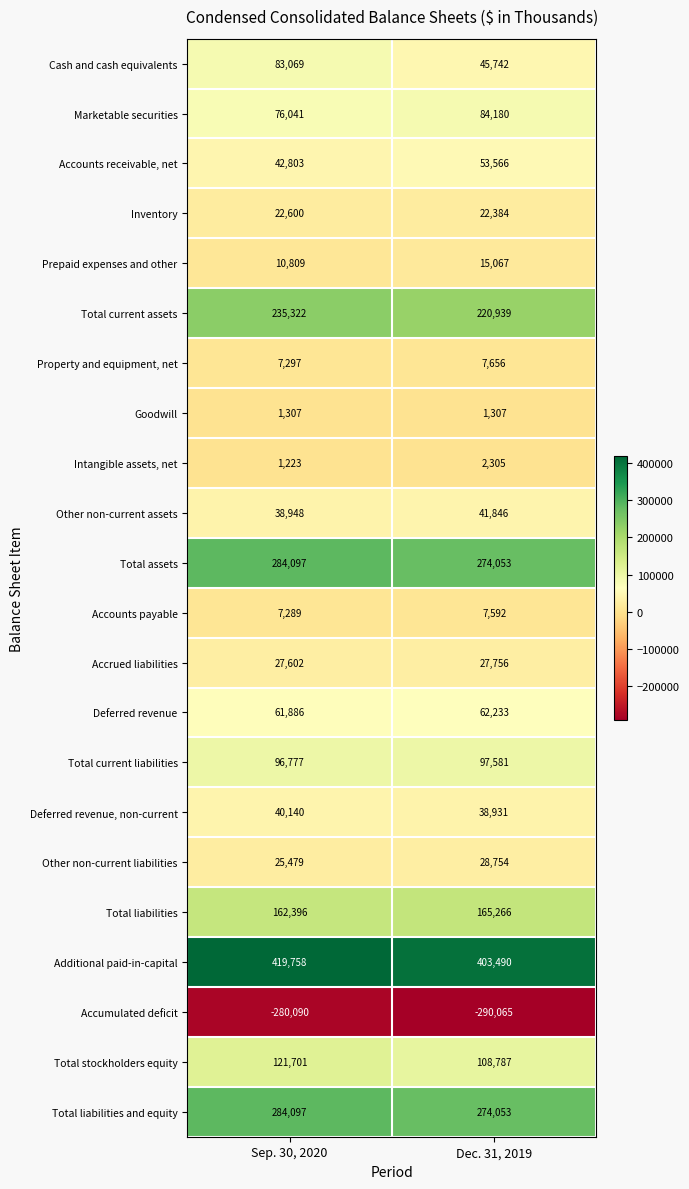

True or false: Total liabilities and equity has a value of 274053 at Dec. 31, 2019.

True